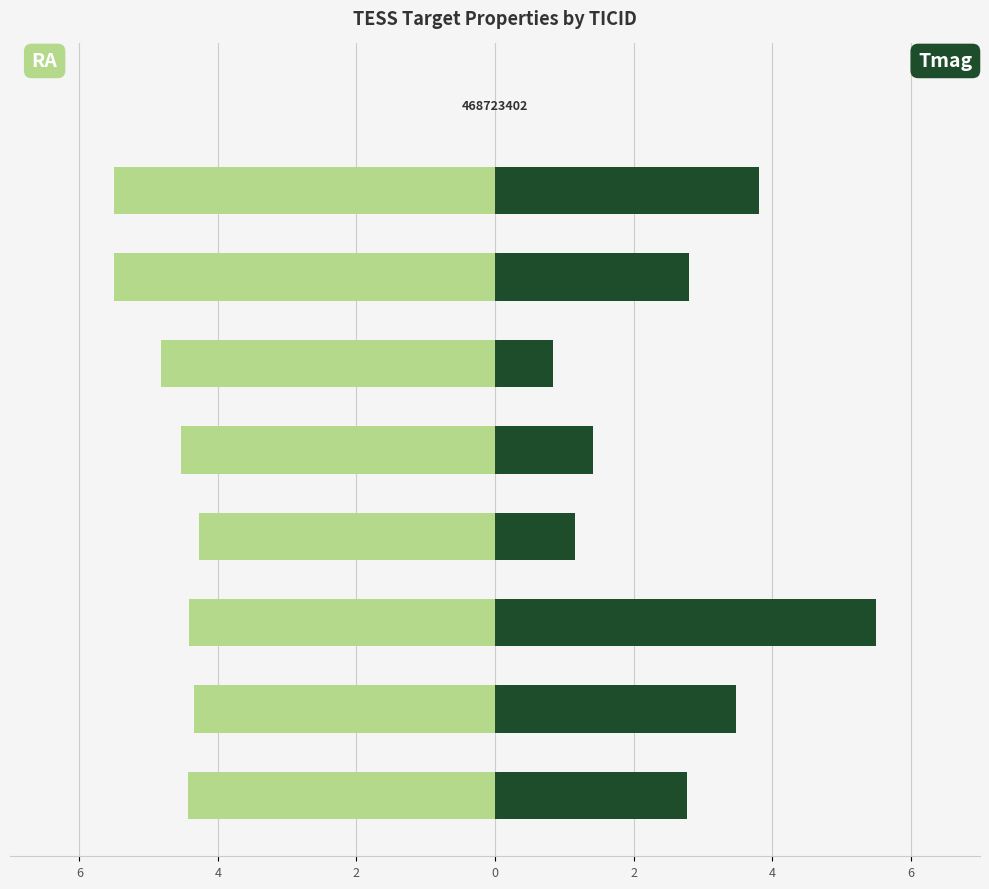

What is the value of the RA bar at the 2nd from the left?

-4.3